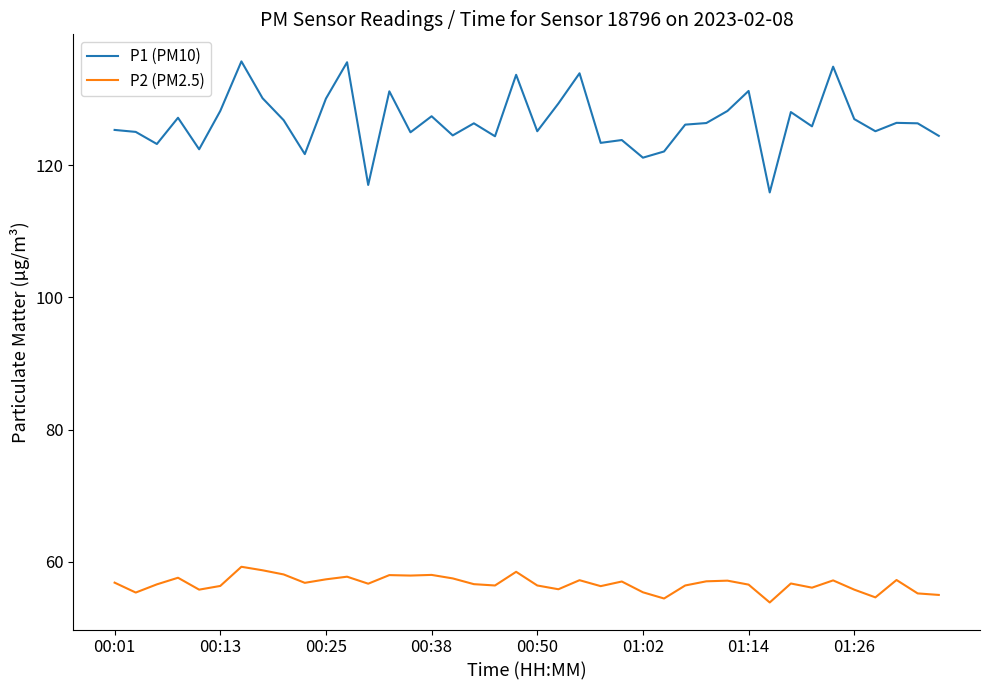

Which series has the widest spread of values?

P1 (PM10)